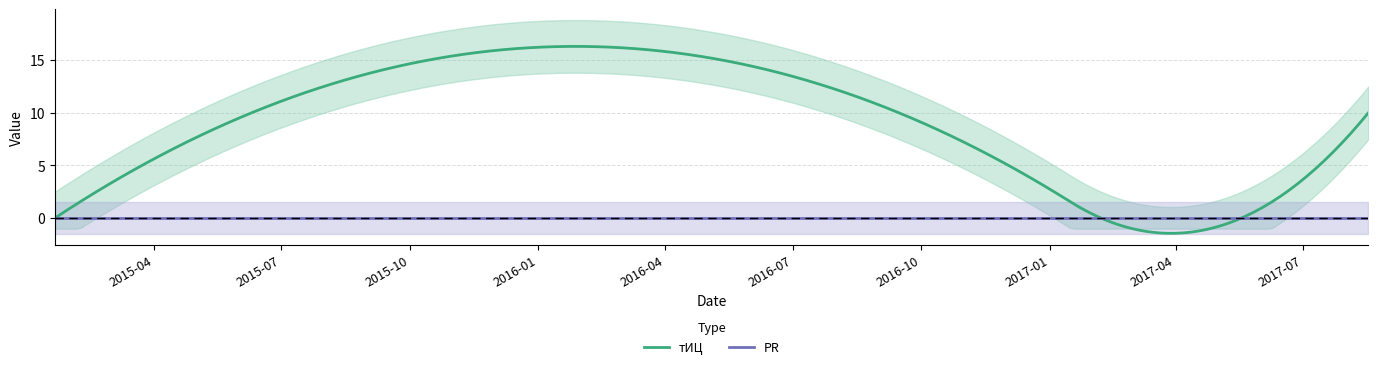

Reading left to right, extract all data points from this chart.

тИЦ: 2015-01-20=0	2016-09-15=10	2017-05-18=0	2017-08-17=10
PR: 2015-01-20=0	2016-09-15=0	2017-05-18=0	2017-08-17=0